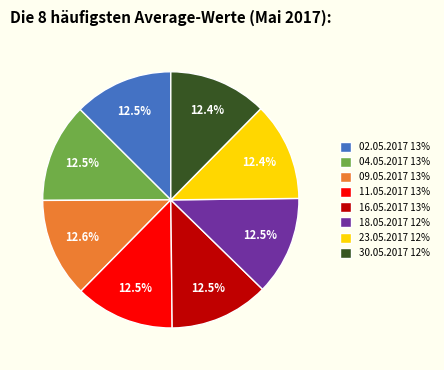

Approximately how many times larger is the value at 18.05.2017 12% compared to 16.05.2017 13%?

1.0